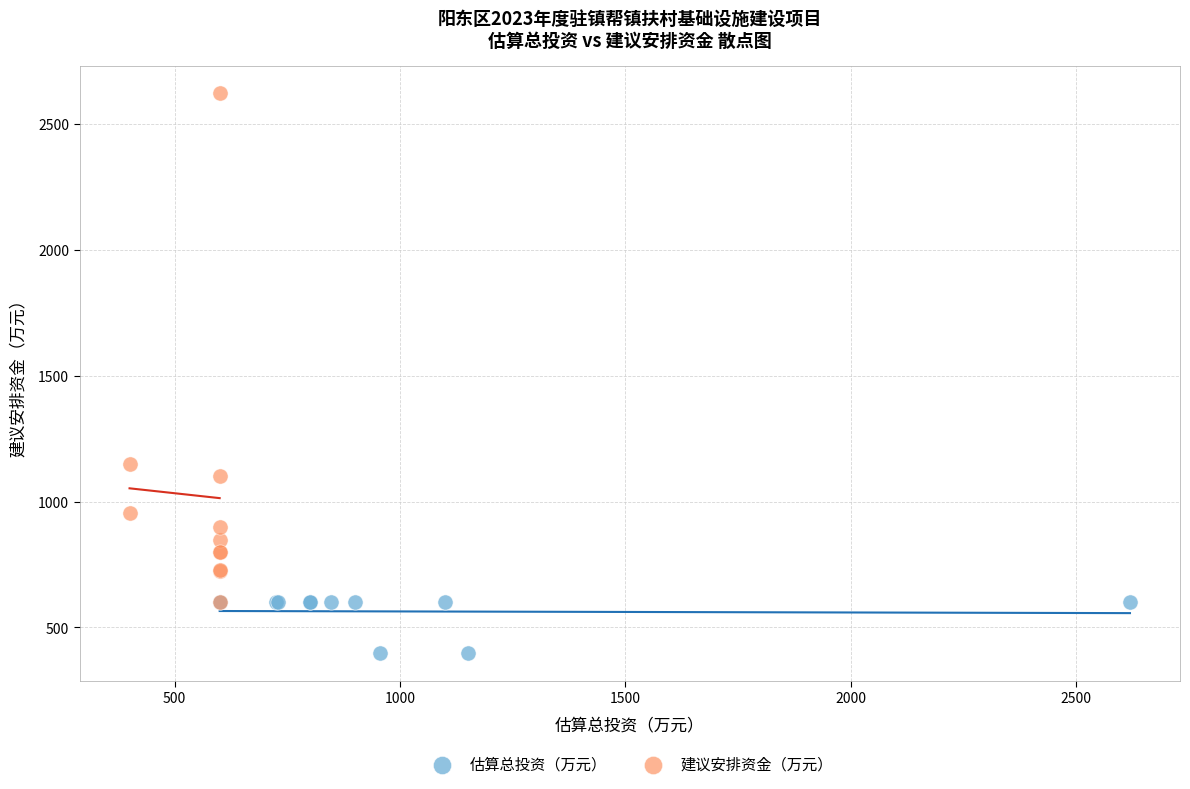

What are all the series names shown in the legend?

估算总投资（万元）, 建议安排资金（万元）